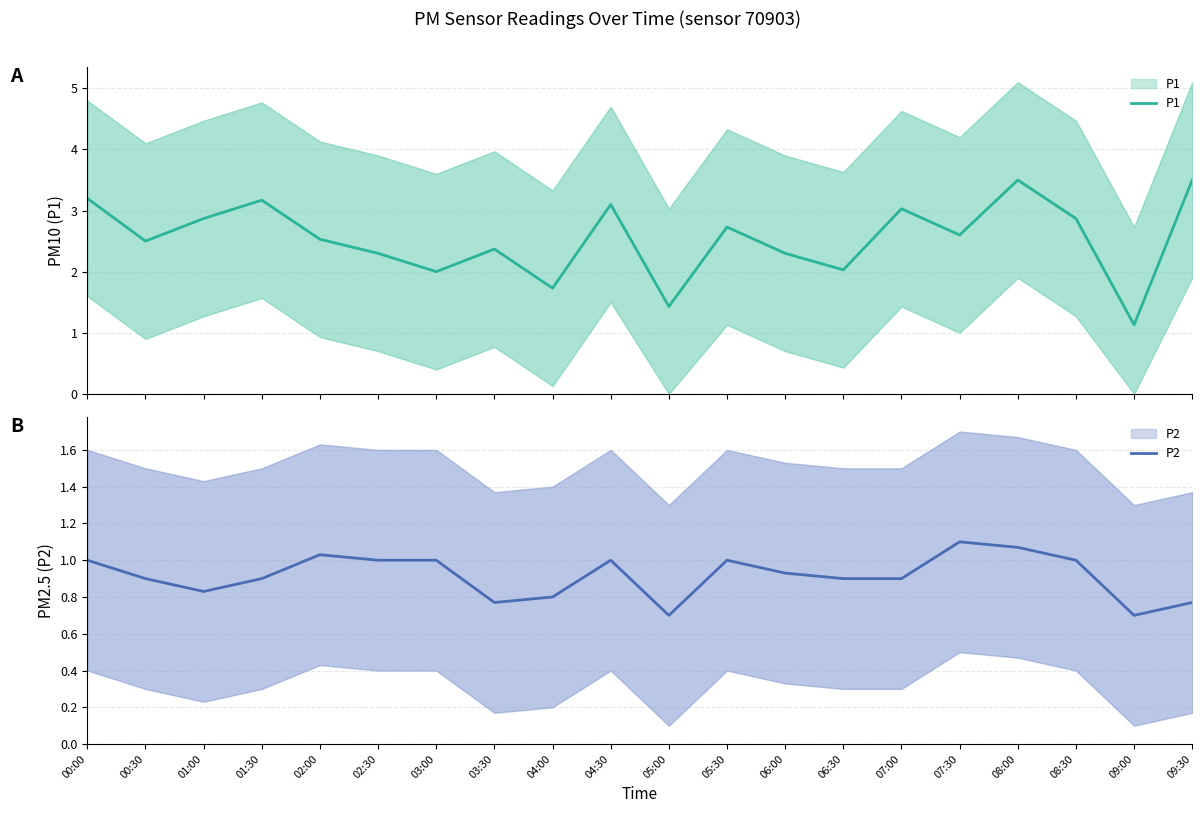

True or false: P1 has more than 2 interior local peaks.

True